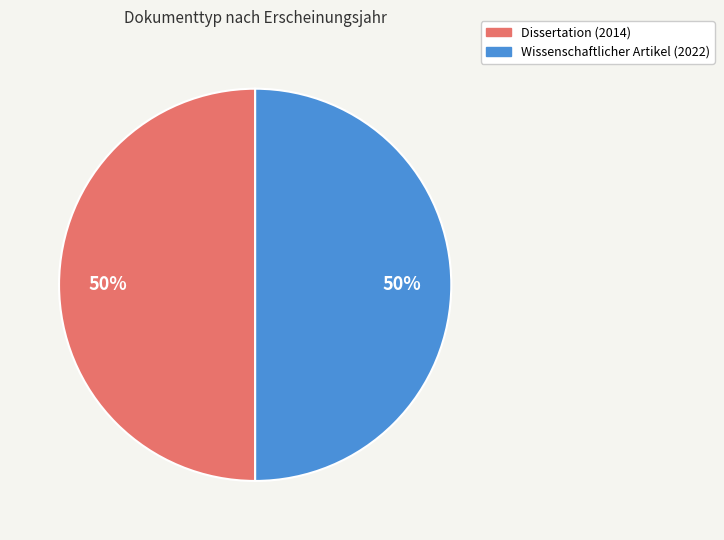

Count the number of slices in the pie.

2